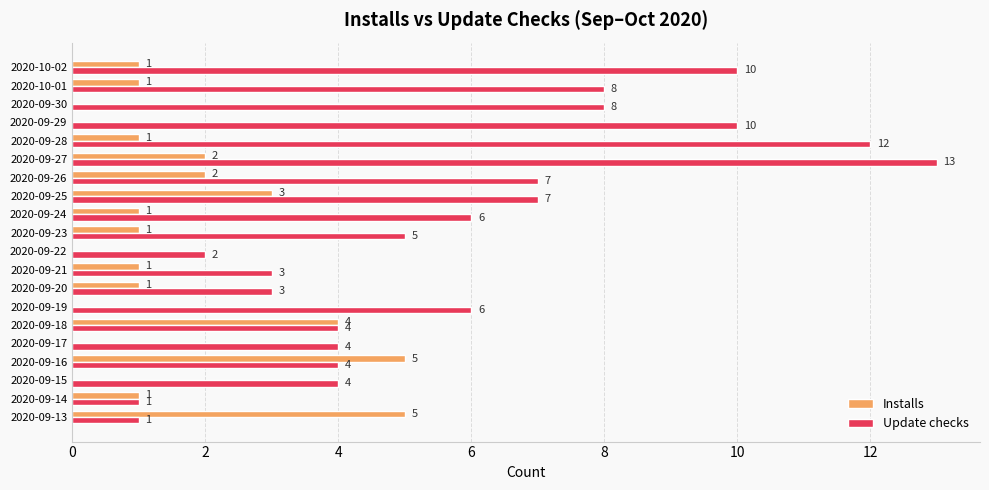

What value does the Update checks series have at 2020-09-26, to the nearest 5?

5